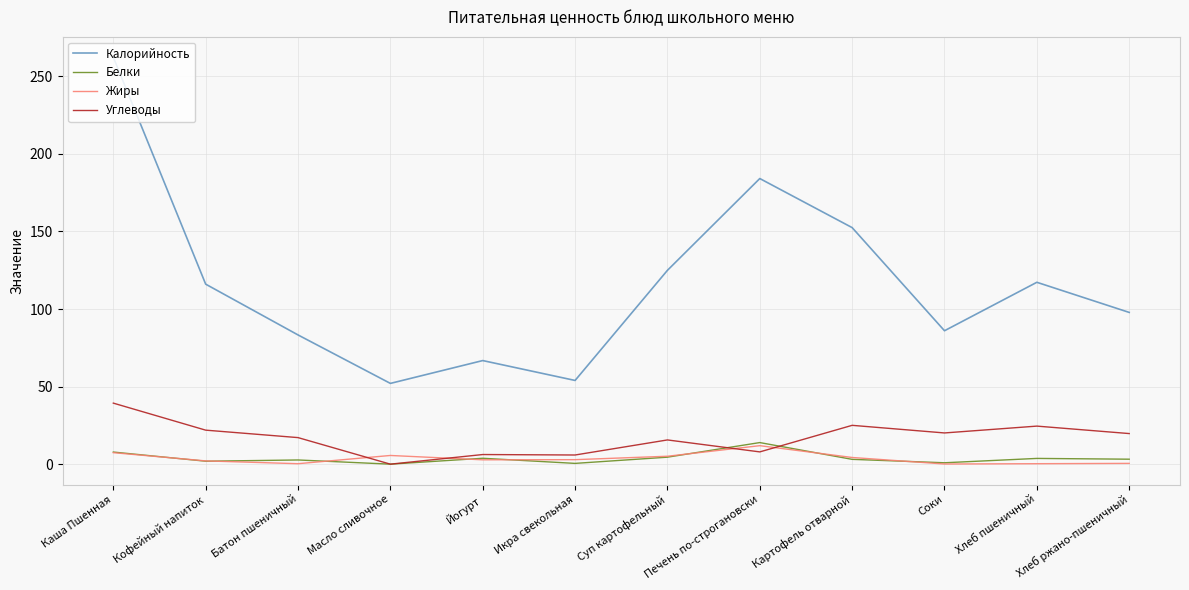

Which label corresponds to the largest value in the chart?

Каша Пшенная